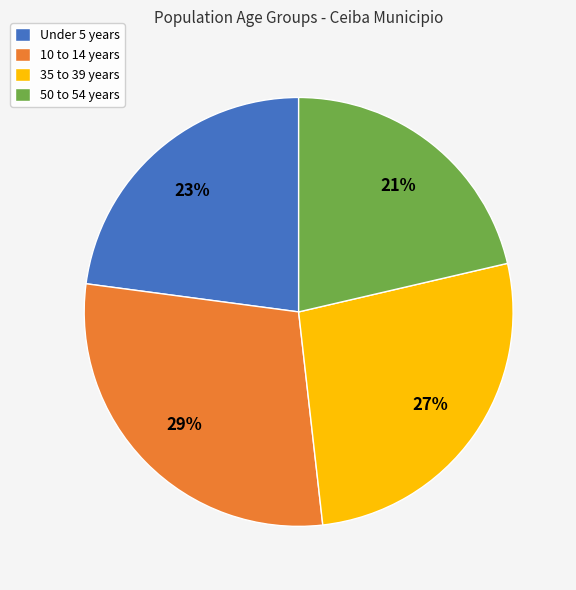

To the nearest percent, what is the combined percentage of Under 5 years and 10 to 14 years?

52%